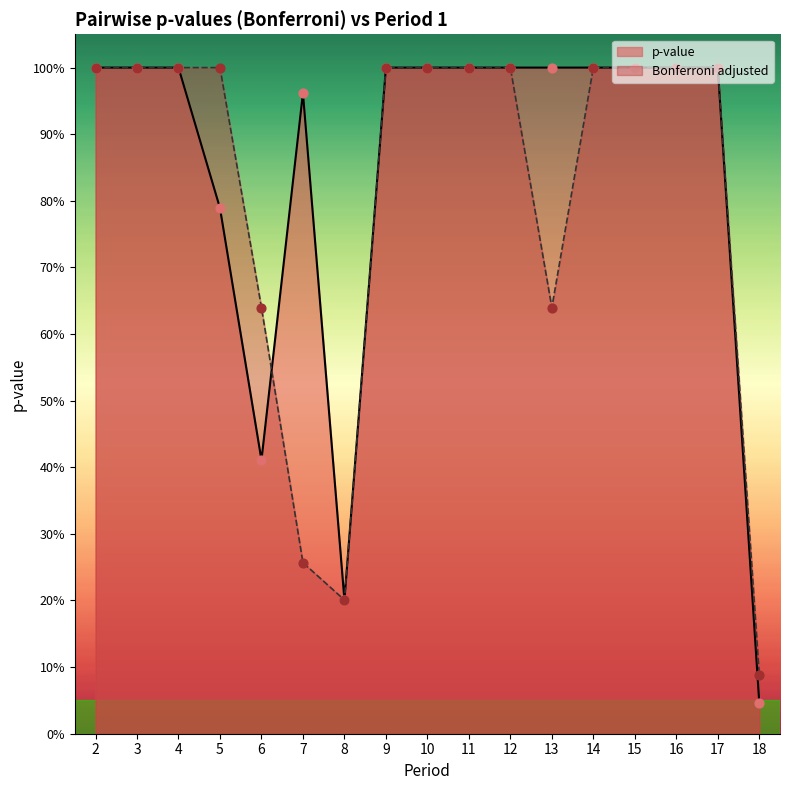

Which series has the widest spread of Y values?

p-value